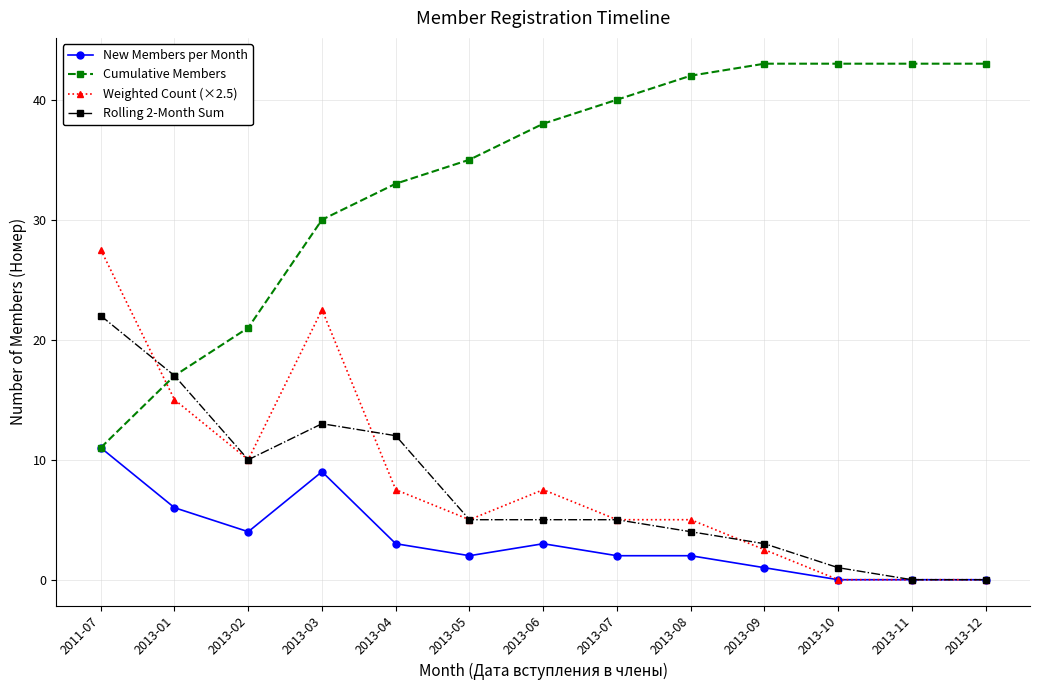

Where do Cumulative Members and Weighted Count (×2.5) first cross each other?

2011-07 and 2013-01